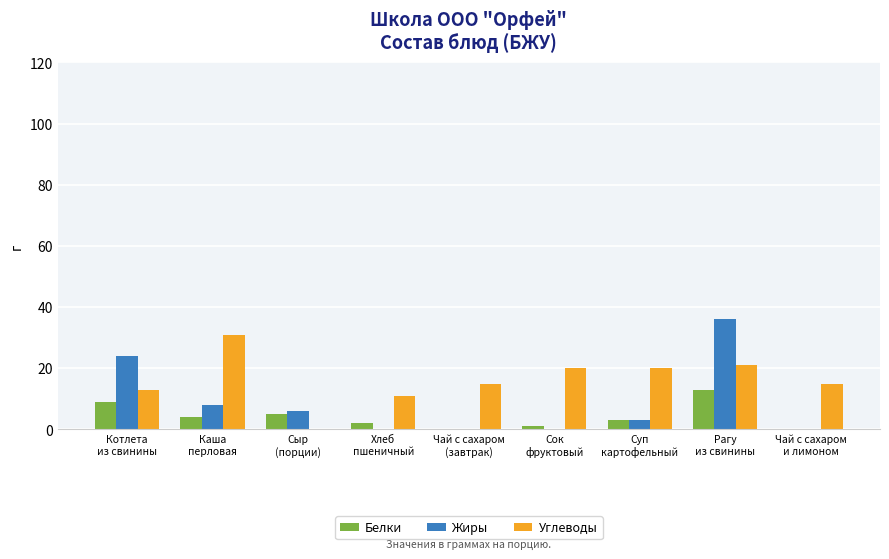

What is the sum of all Белки values?

37